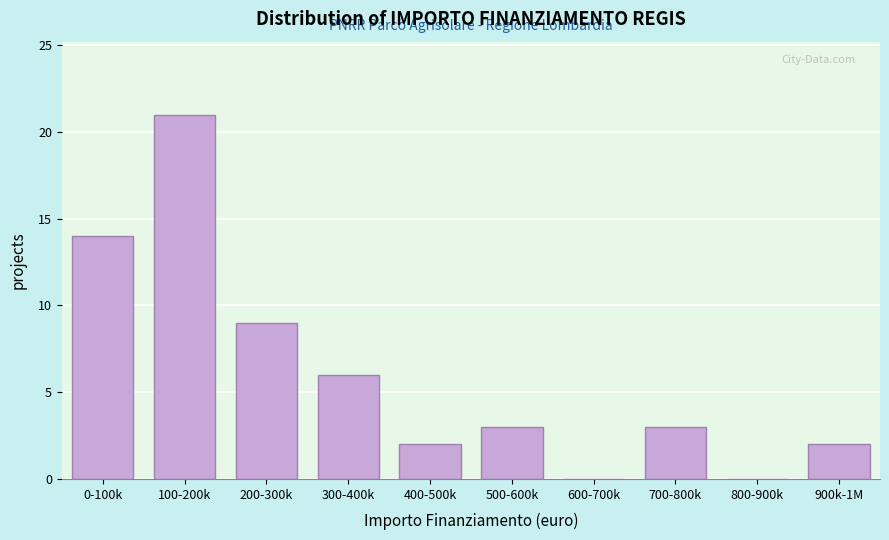

Reading left to right, list all the values displayed in this chart.

0-100k=14	100-200k=21	200-300k=9	300-400k=6	400-500k=2	500-600k=3	600-700k=0	700-800k=3	800-900k=0	900k-1M=2